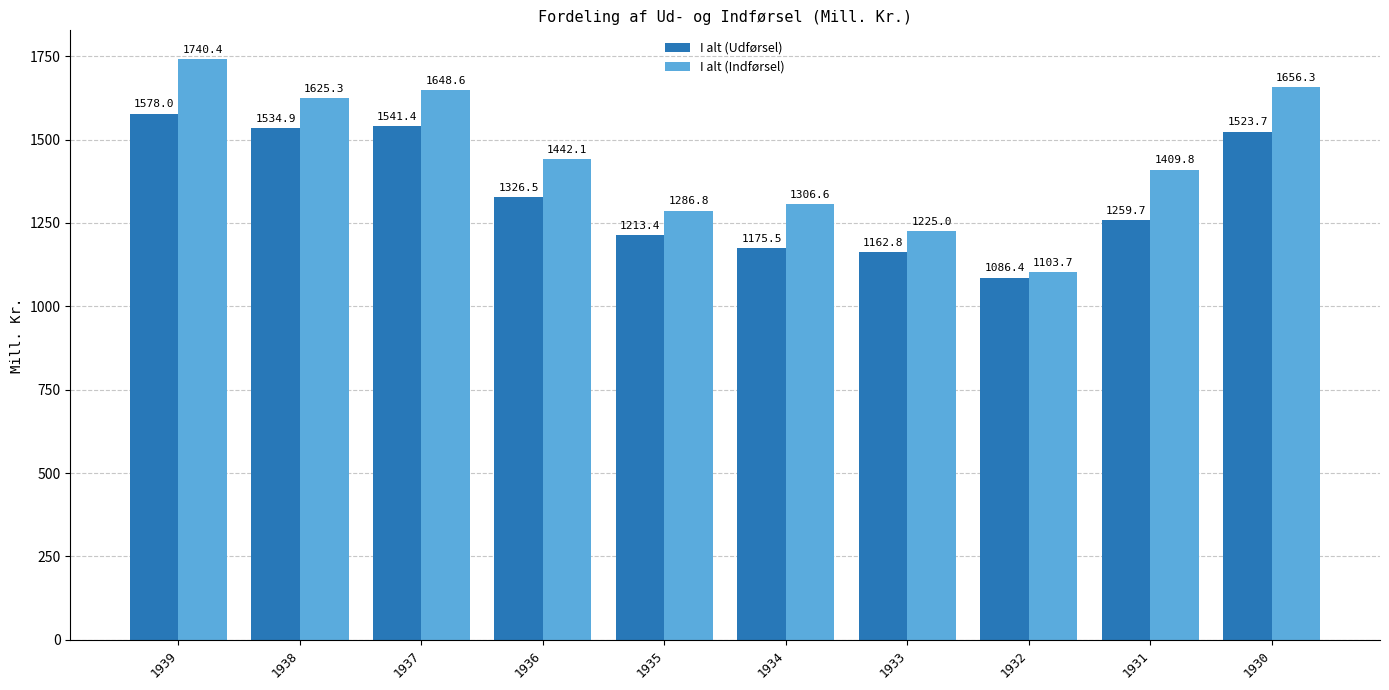

Reading left to right, transcribe all the data shown in this chart.

I alt (Udførsel): 1578.0	1534.9	1541.4	1326.5	1213.4	1175.5	1162.8	1086.4	1259.7	1523.7
I alt (Indførsel): 1740.4	1625.3	1648.6	1442.1	1286.8	1306.6	1225.0	1103.7	1409.8	1656.3